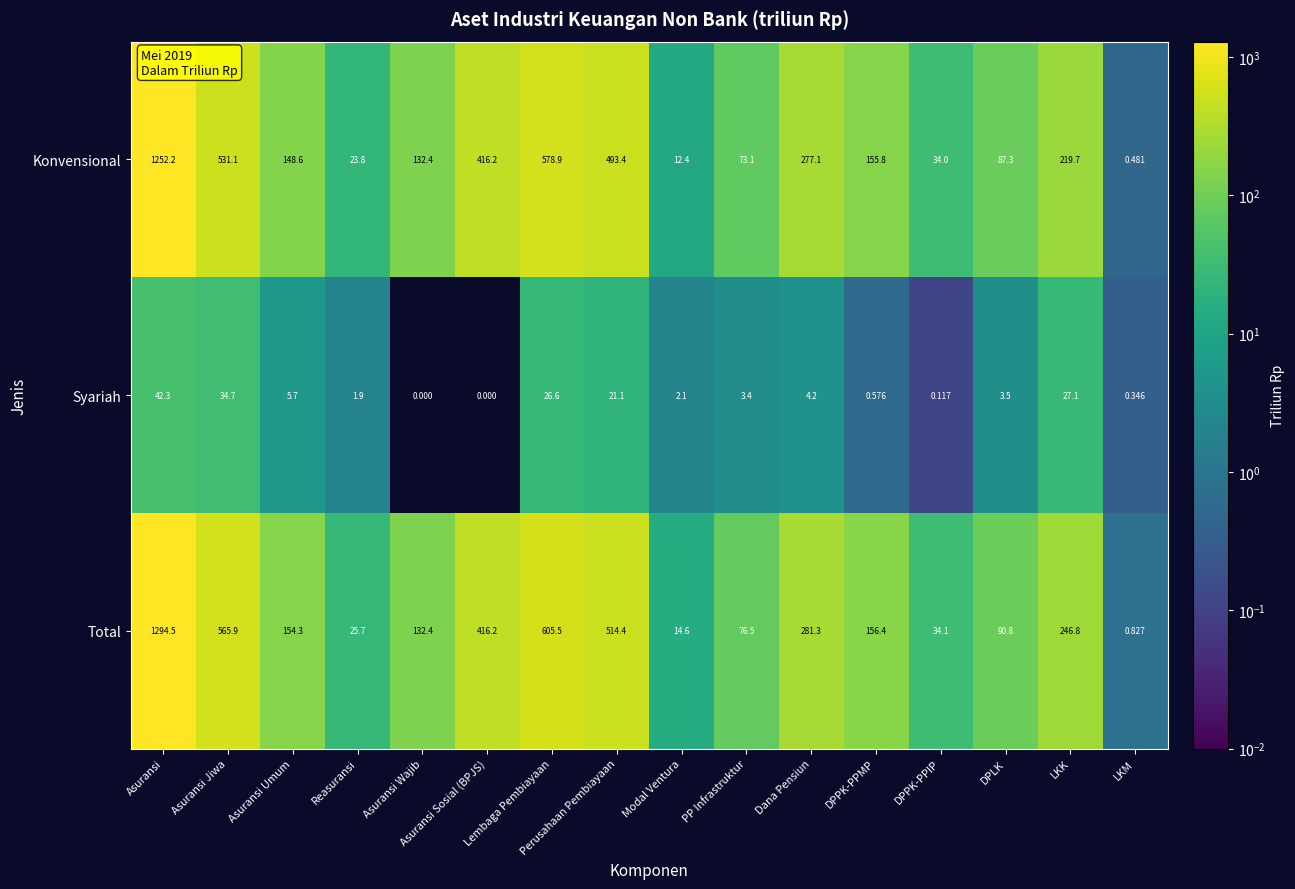

At which category is the sum across all series the highest?

Asuransi